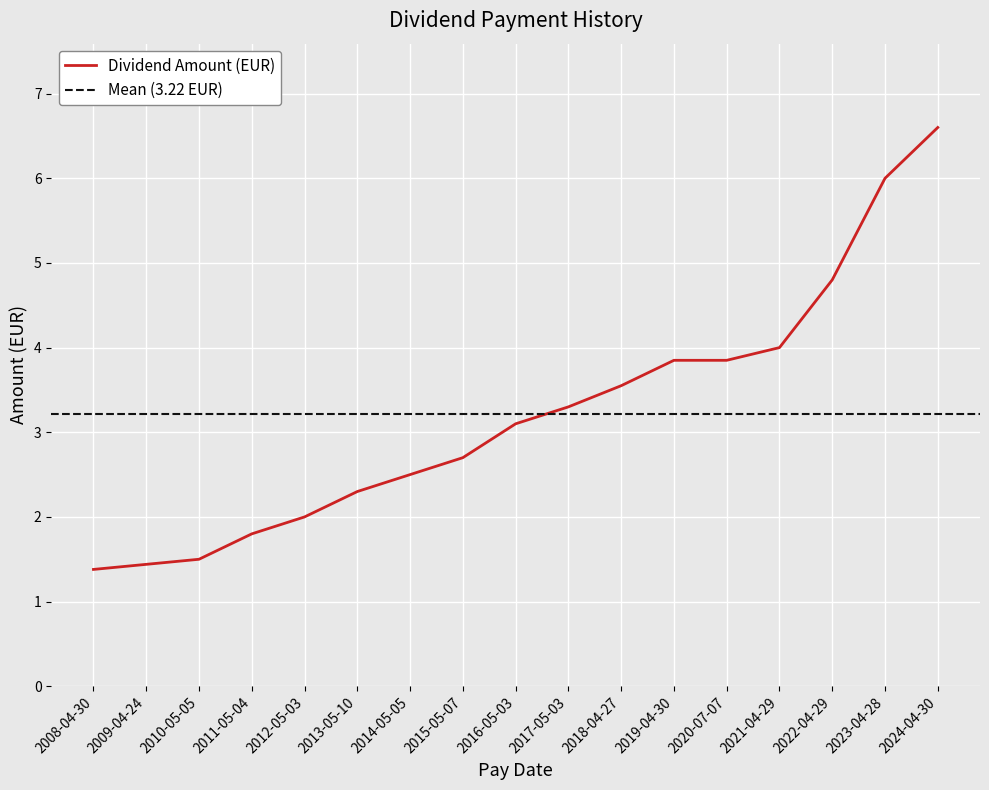

What is the value of the 5th point from the left?

2.0